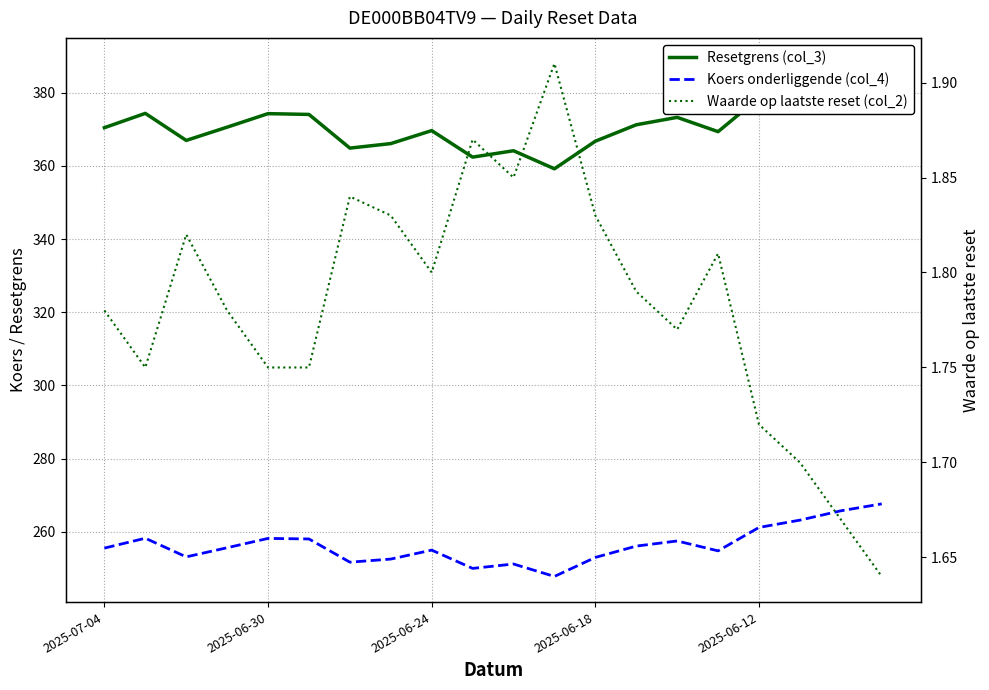

Rank the categories by Resetgrens (col_3) value from lowest to highest.

11, 9, 10, 6, 7, 12, 2025-06-24, 15, 8, 2025-07-04, 2025-06-18, 13, 14, 5, 2025-06-12, 2025-06-30, 16, 17, 18, 19